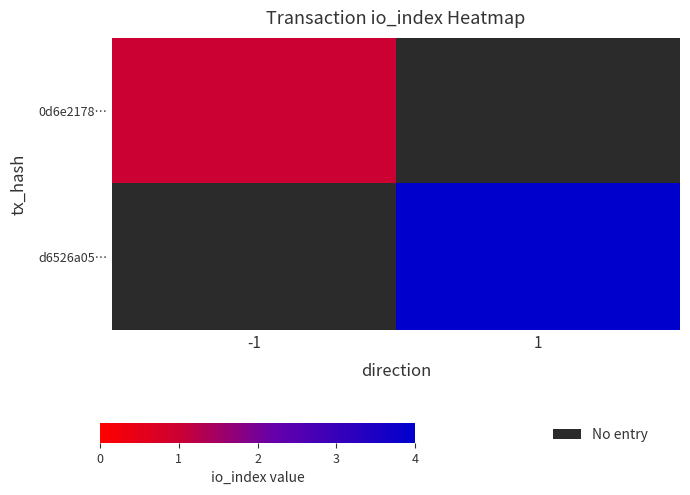

What is the maximum value shown in the chart?

4.0